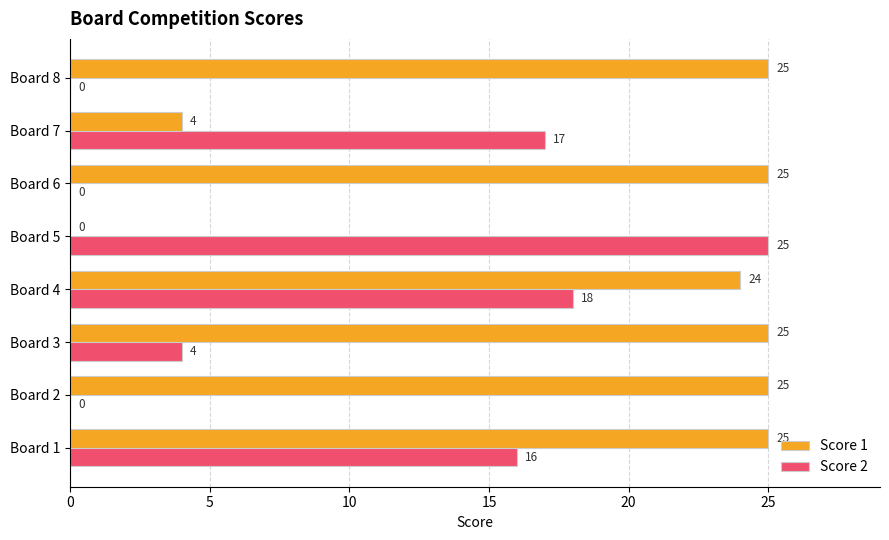

True or false: Score 2 has a value of 25 at Board 5.

True